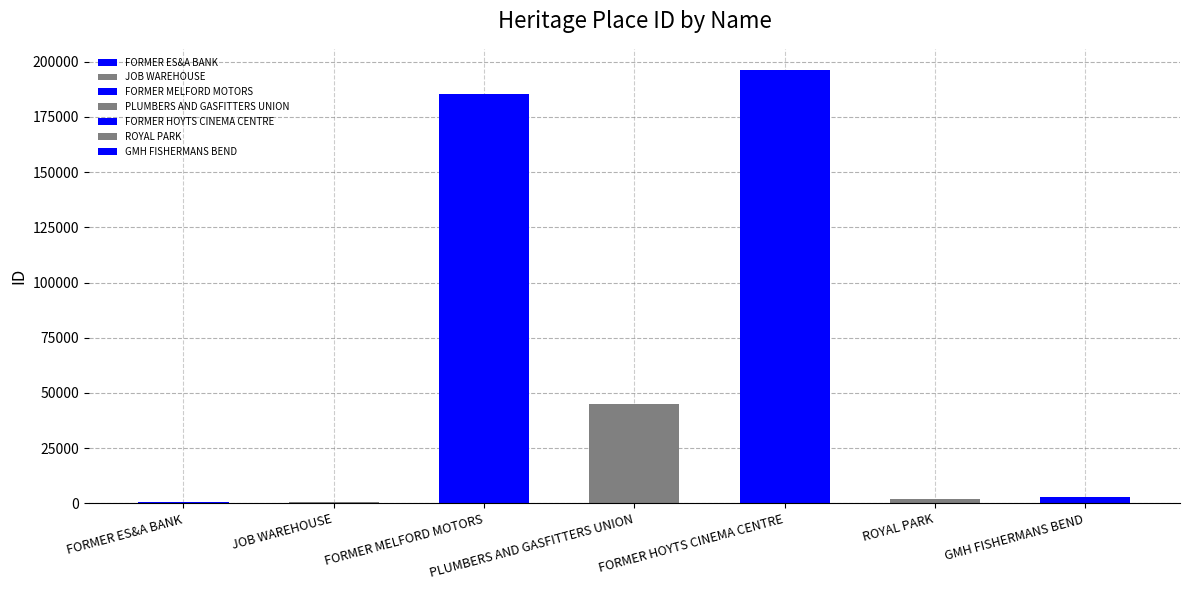

Is it true that the value at ROYAL PARK is 1954?

True